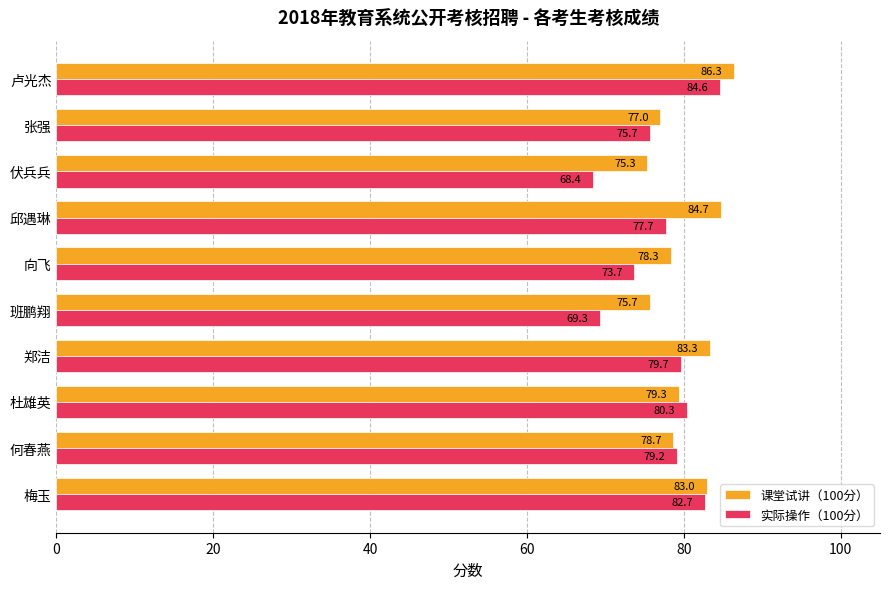

Which series has the largest range (max minus min)?

实际操作（100分）